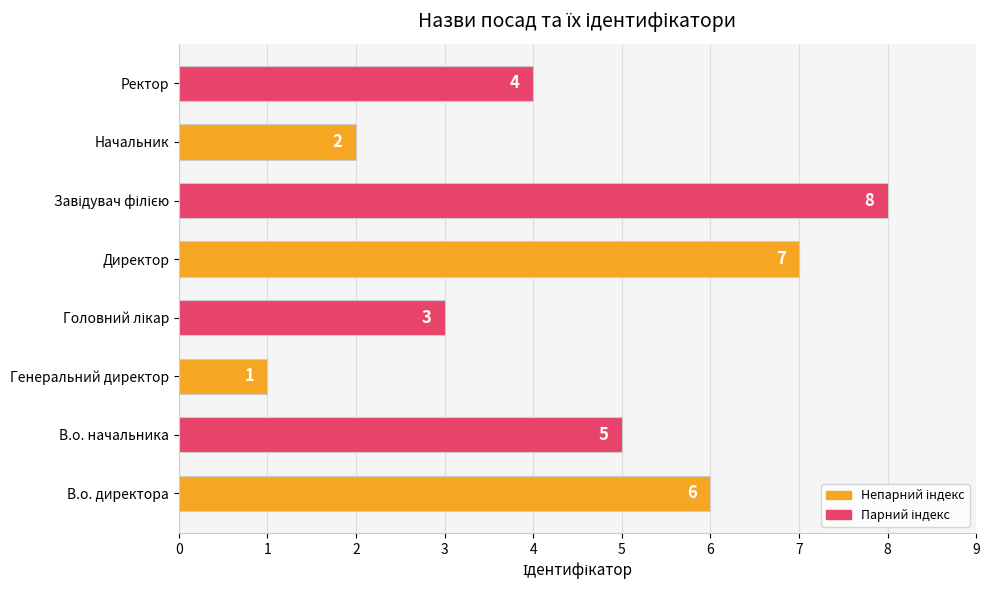

Count the values in the range 3 to 7.

5